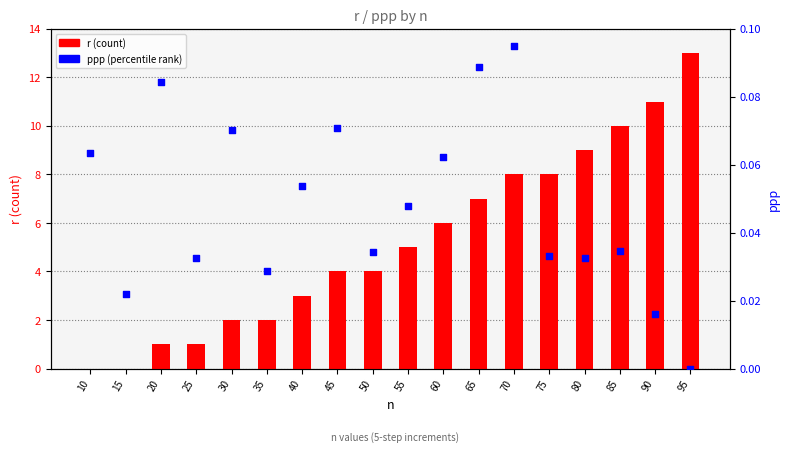

Which series contains the highest Y value?

r (count)